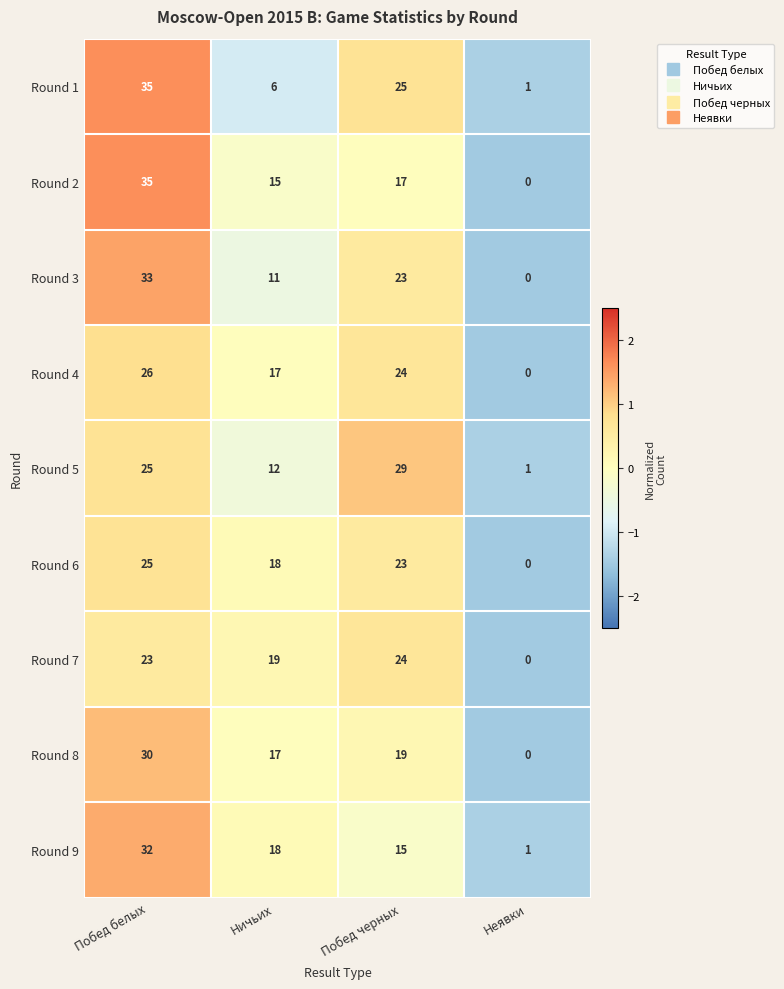

What is the difference between the highest and lowest values at Побед белых?

12